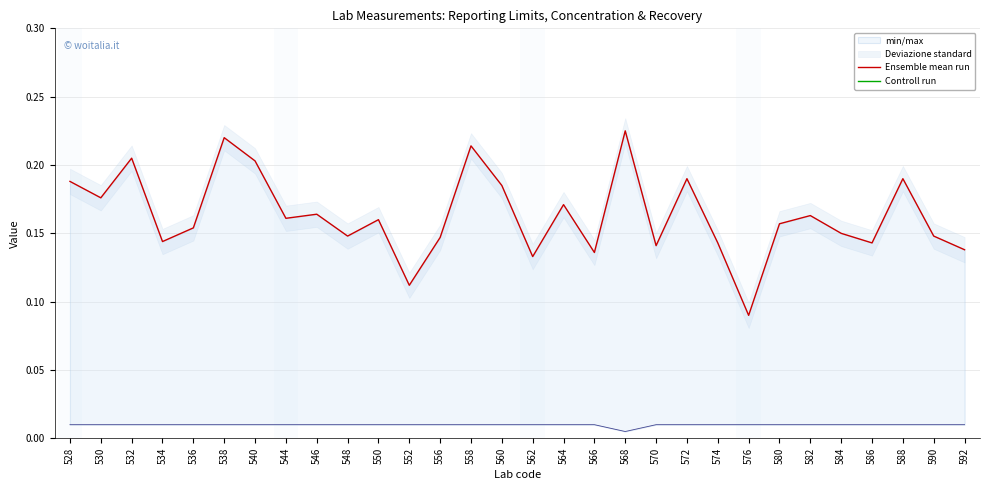

List the labels in order of Controll run value, smallest first.

538, 560, 580, 592, 588, 556, 562, 576, 548, 552, 536, 582, 550, 540, 544, 564, 574, 566, 590, 572, 530, 570, 584, 546, 586, 528, 532, 534, 568, 558